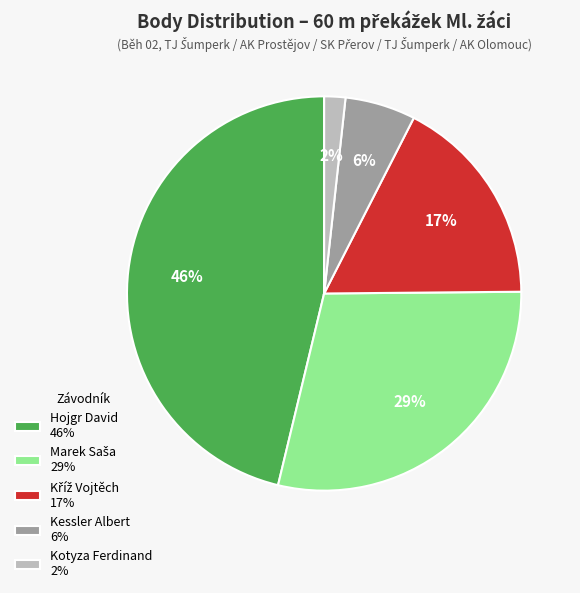

How many segments does this pie chart have?

5